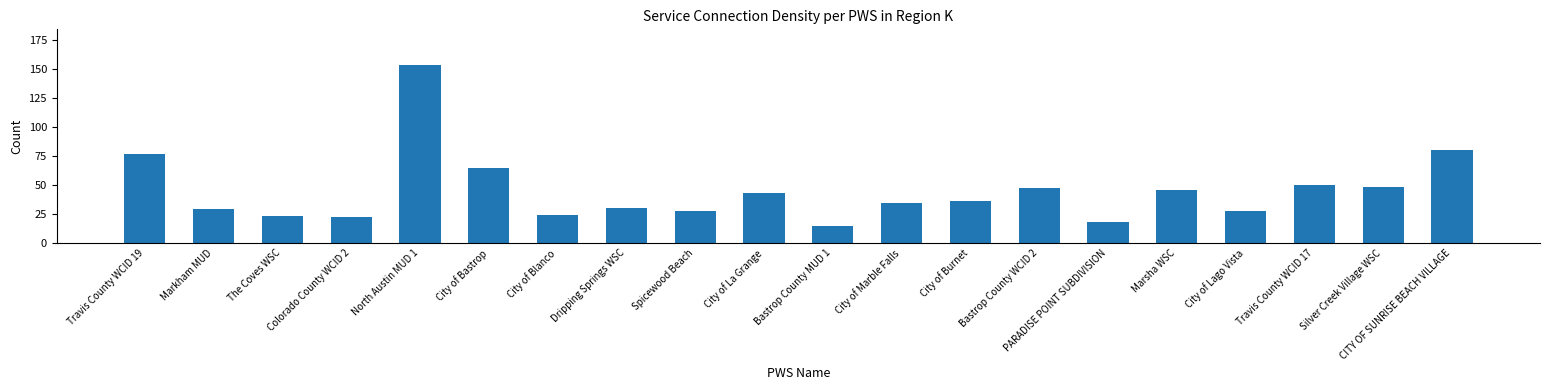

What is the difference between the maximum and minimum values?

138.8